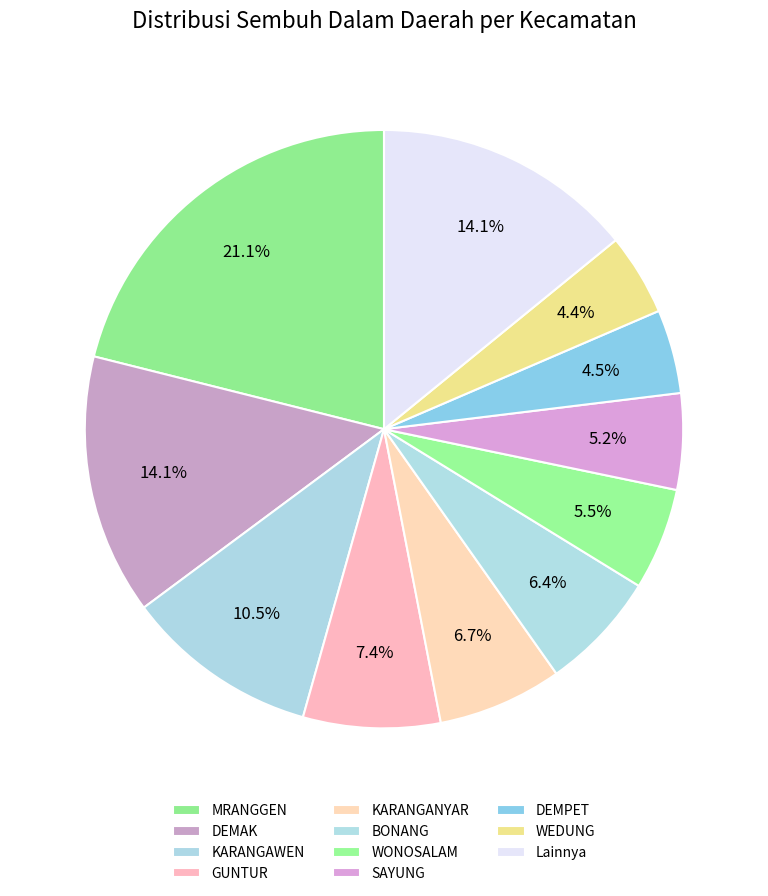

Combined, what portion of the pie is DEMAK and BONANG?

20.5%